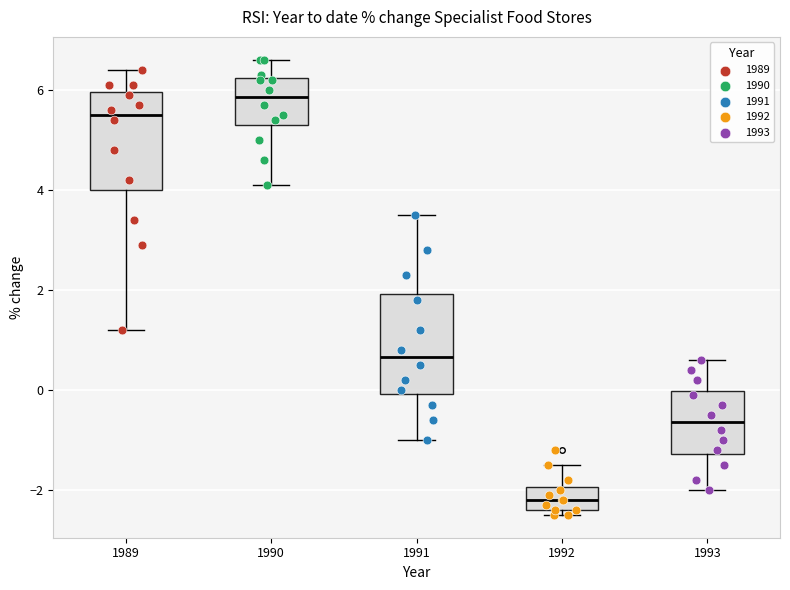

Which box has the highest median line?

1990